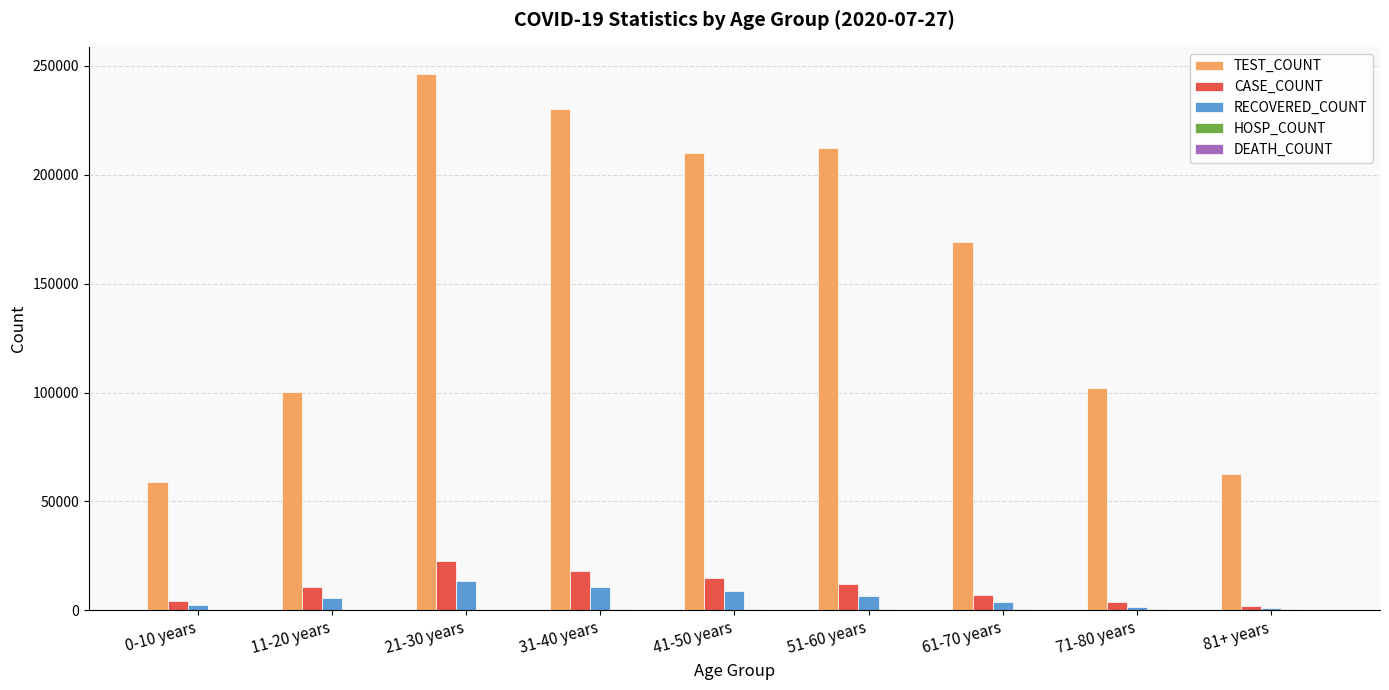

Does the chart contain stacked bars?

No